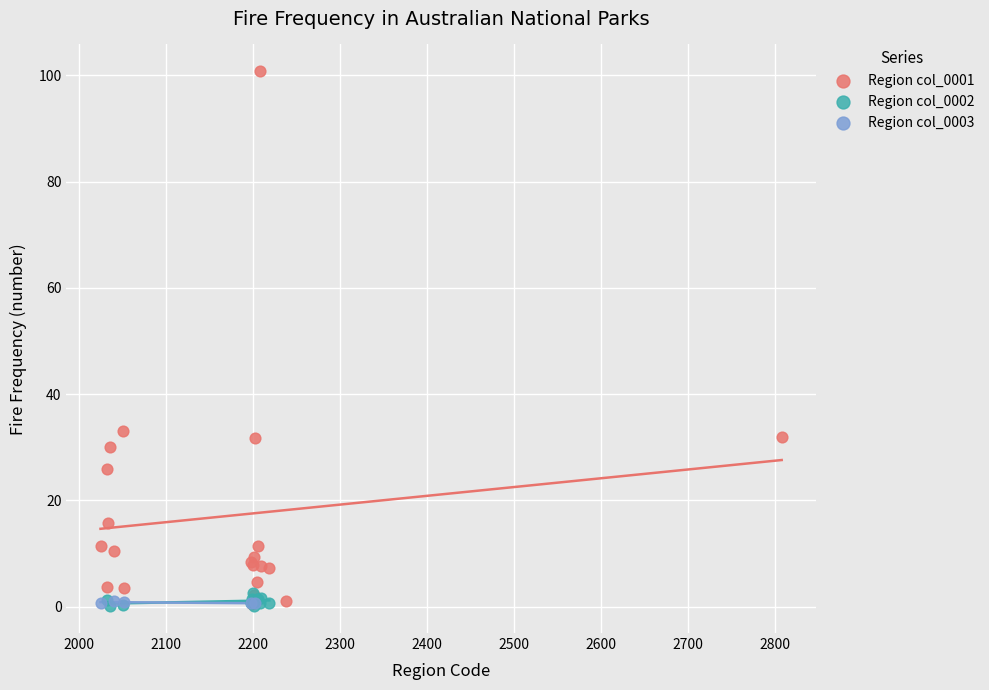

Which series contains the highest Y value?

Region col_0001